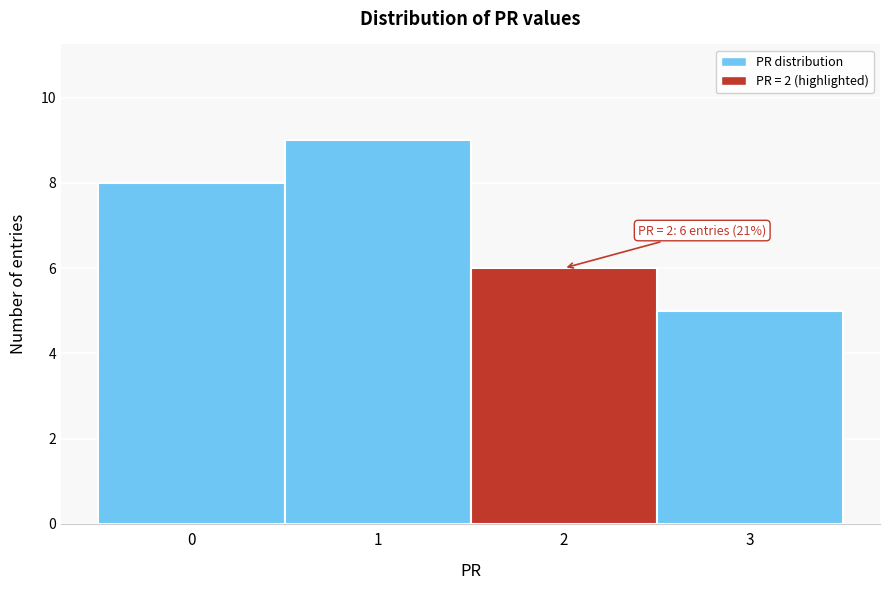

Over which range of the x-axis is the bar tallest?

0.5 to 1.5